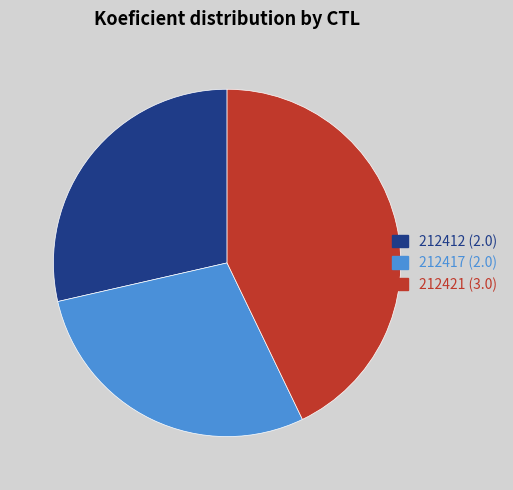

The 212412 slice represents 29% of the pie. True or false?

True